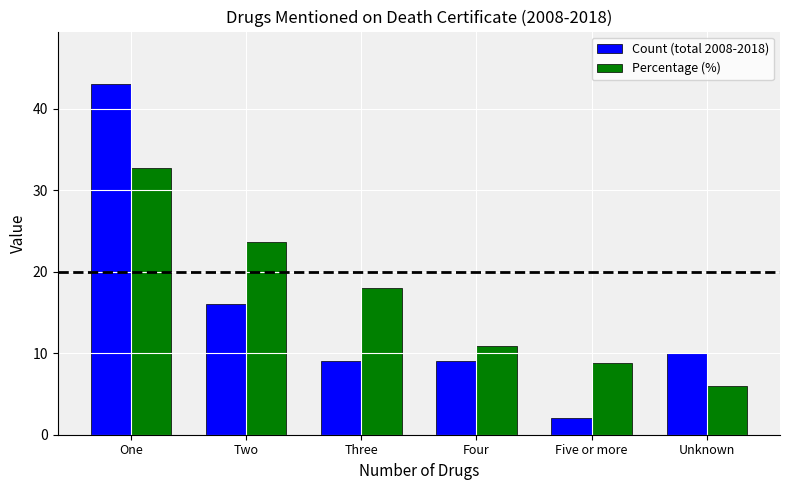

Which series has the widest spread of values?

Count (total 2008-2018)